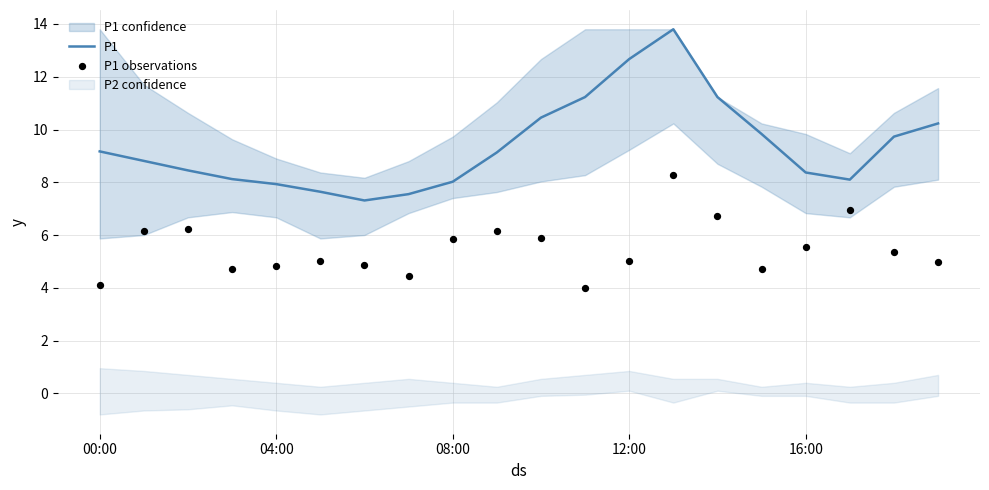

What is the total value across all series at 5?

12.7